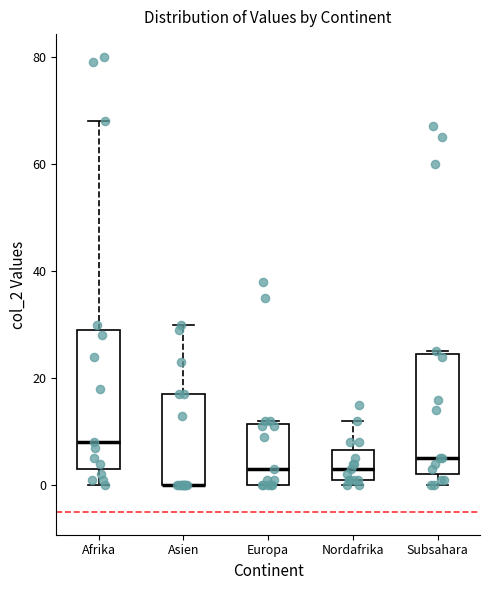

Where does the median line of the box for Europa sit on the y-axis? The values are not printed on the chart, so give them approximately, as read against the axis.

4